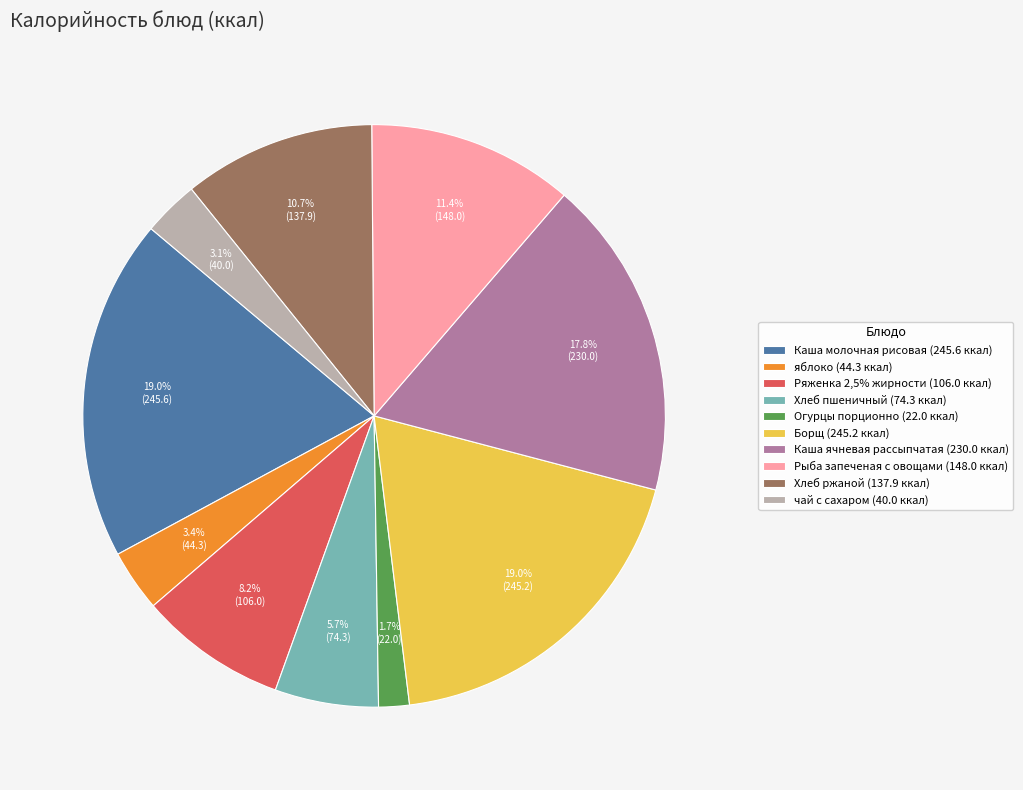

What percentage is the Хлеб пшеничный slice, to the nearest percent?

6%